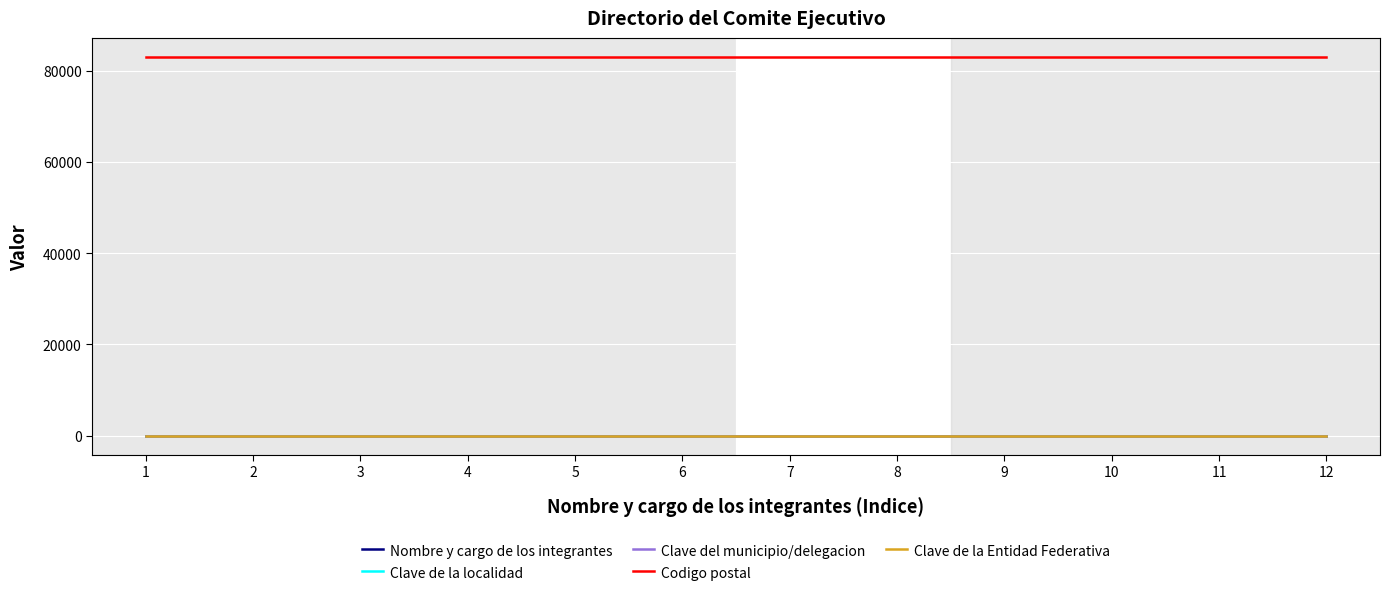

True or false: Clave de la Entidad Federativa and Codigo postal intersect in this chart.

False